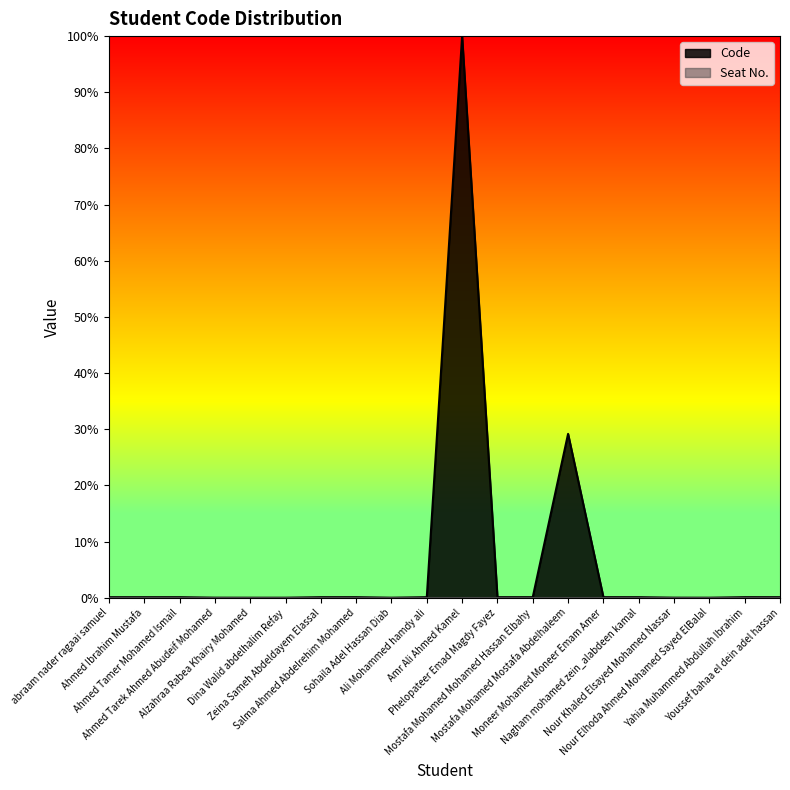

How many distinct data groups are displayed?

2